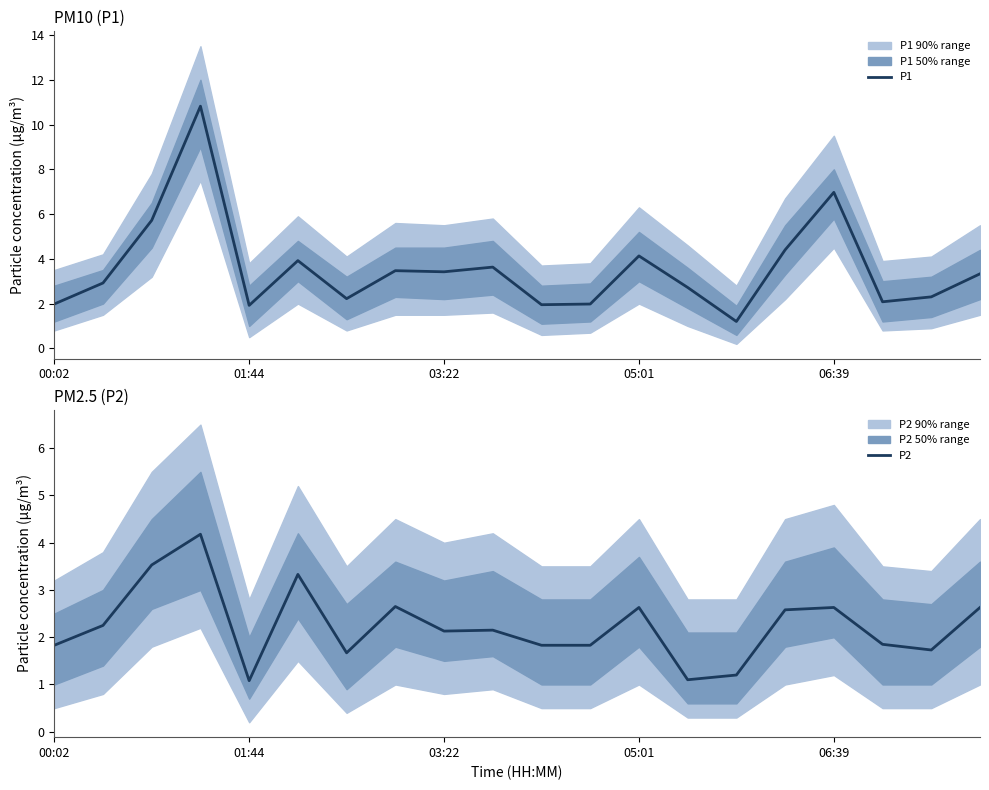

Which series has the widest spread of values?

P1